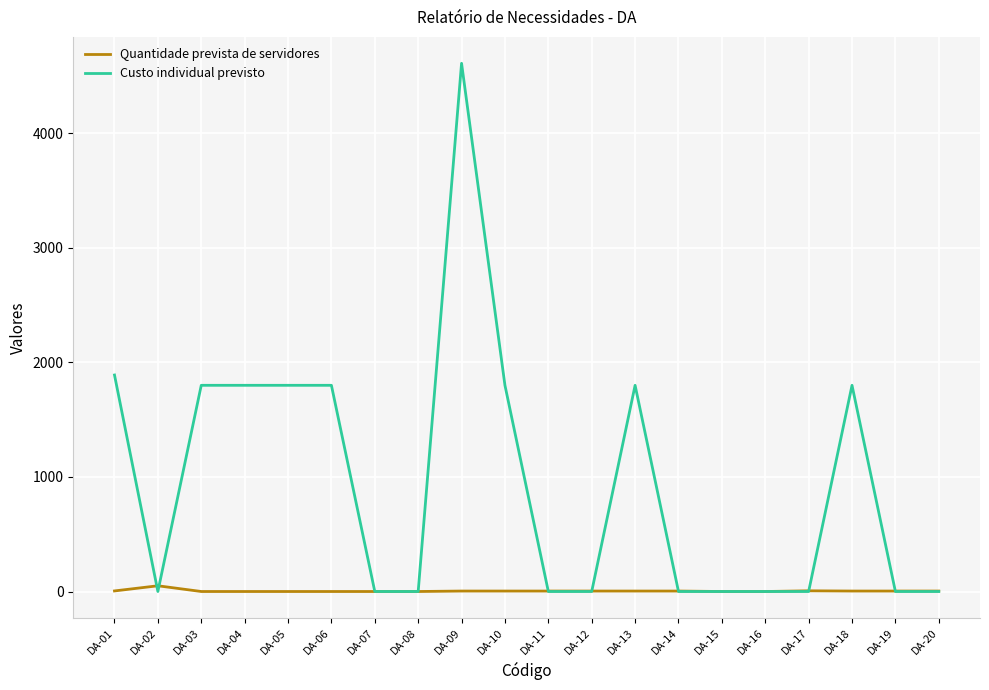

Rank the series by their maximum value, from lowest to highest.

Quantidade prevista de servidores, Custo individual previsto